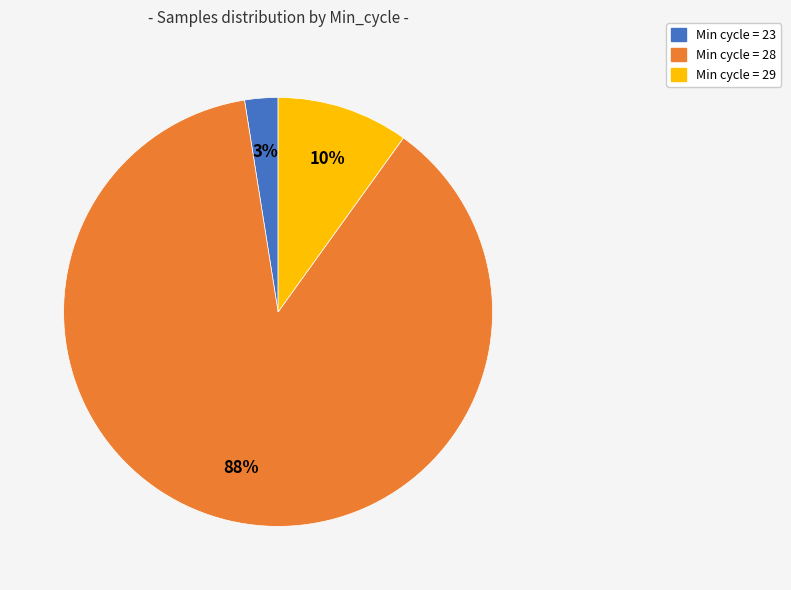

Is there a majority slice in this chart?

Yes